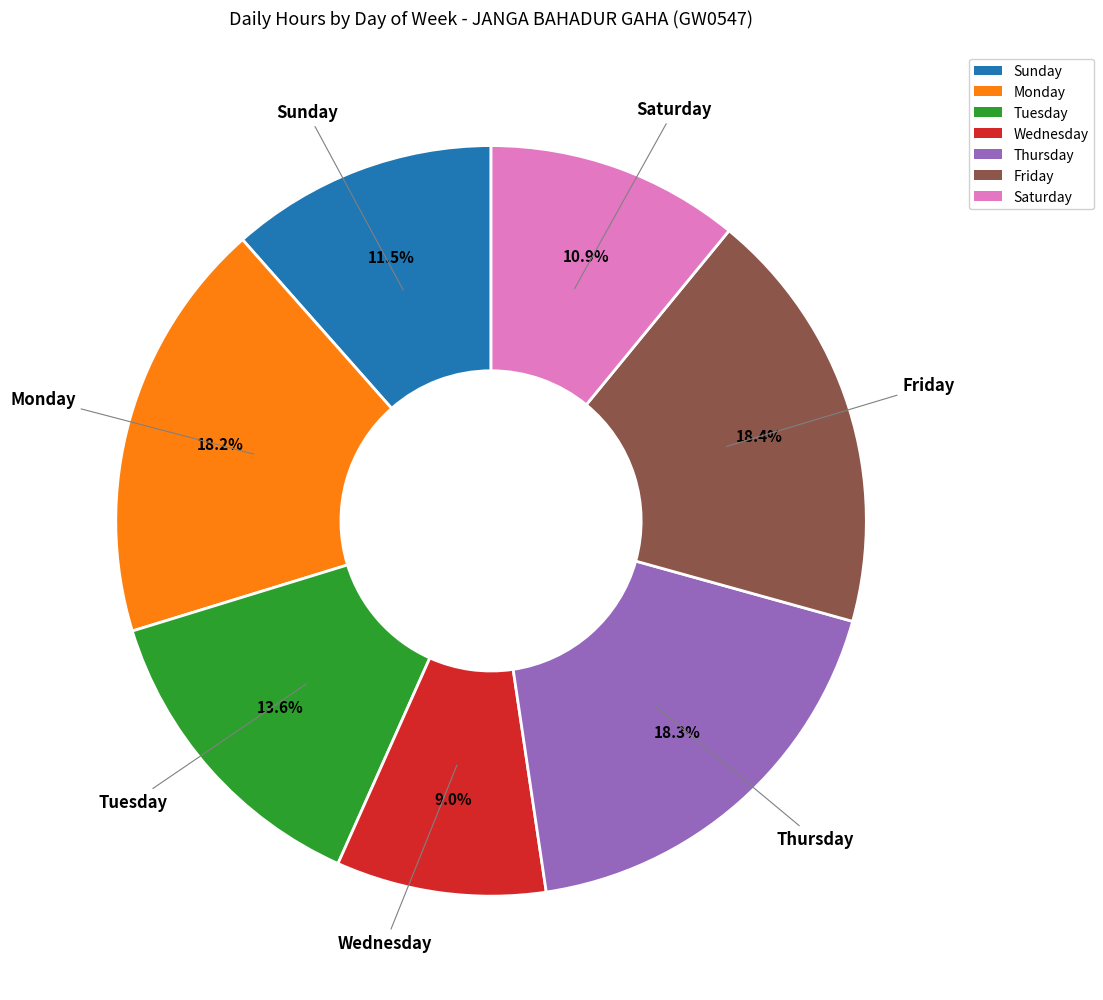

Does any single category account for the majority?

No